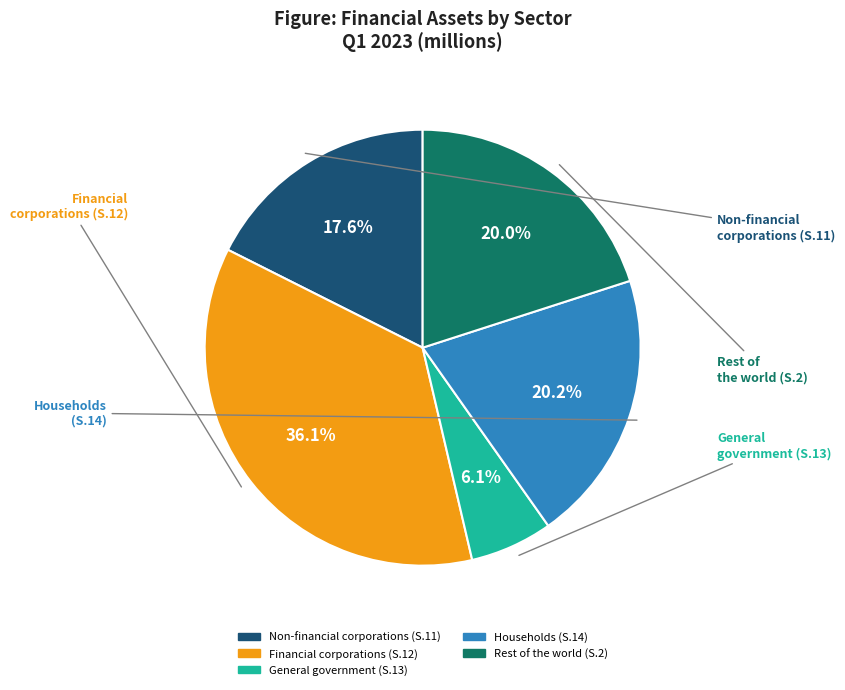

To the nearest percent, what is the difference between the Non-financial corporations (S.11) and General government (S.13) slice percentages?

11%